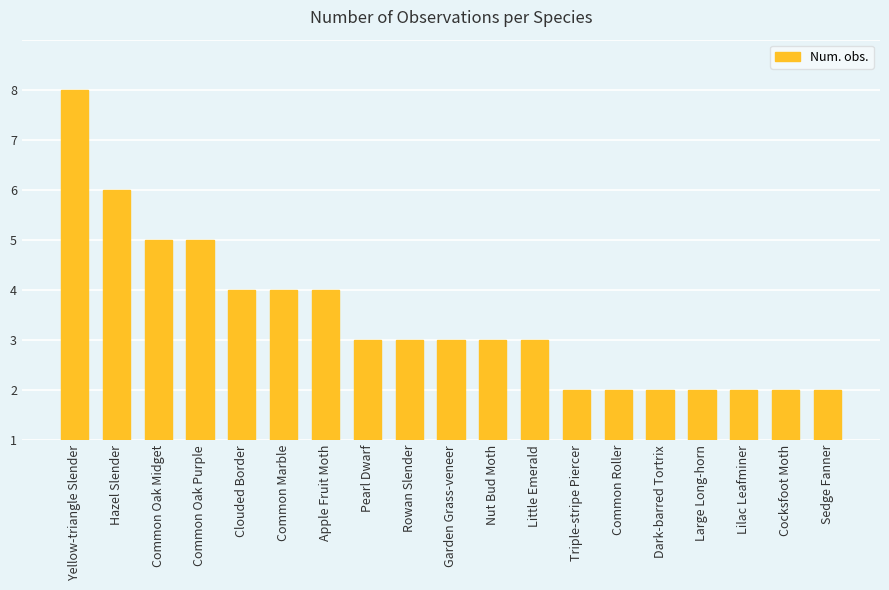

Are the bars horizontal?

No